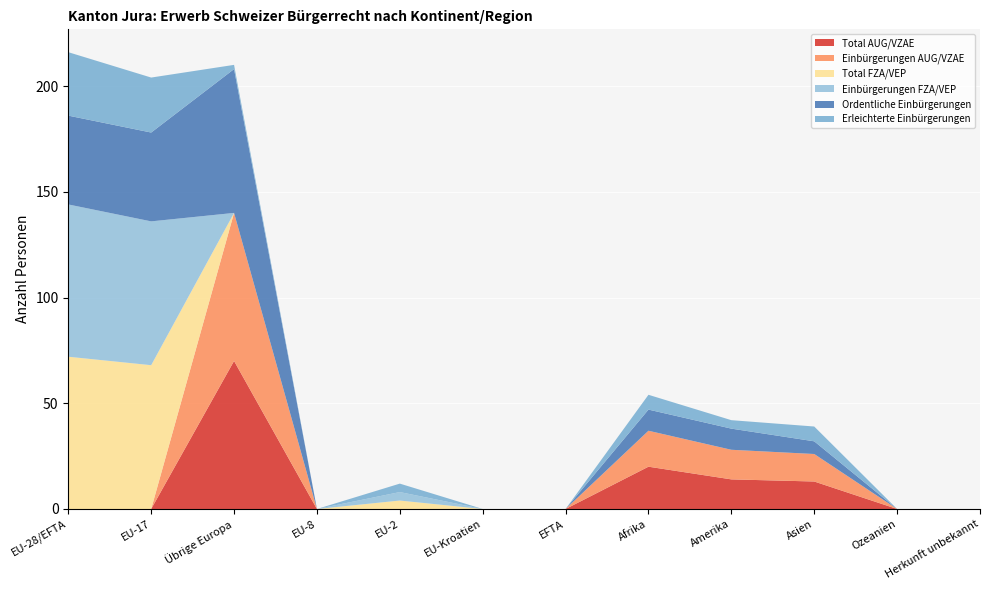

Reading left to right, what are all the values shown in this chart?

Total AUG/VZAE: 0	0	70	0	0	0	0	20	14	13	0	0
Einbürgerungen AUG/VZAE: 0	0	70	0	0	0	0	17	14	13	0	0
Total FZA/VEP: 72	68	0	0	4	0	0	0	0	0	0	0
Einbürgerungen FZA/VEP: 72	68	0	0	4	0	0	0	0	0	0	0
Ordentliche Einbürgerungen: 42	42	68	0	0	0	0	10	10	6	0	0
Erleichterte Einbürgerungen: 30	26	2	0	4	0	0	7	4	7	0	0